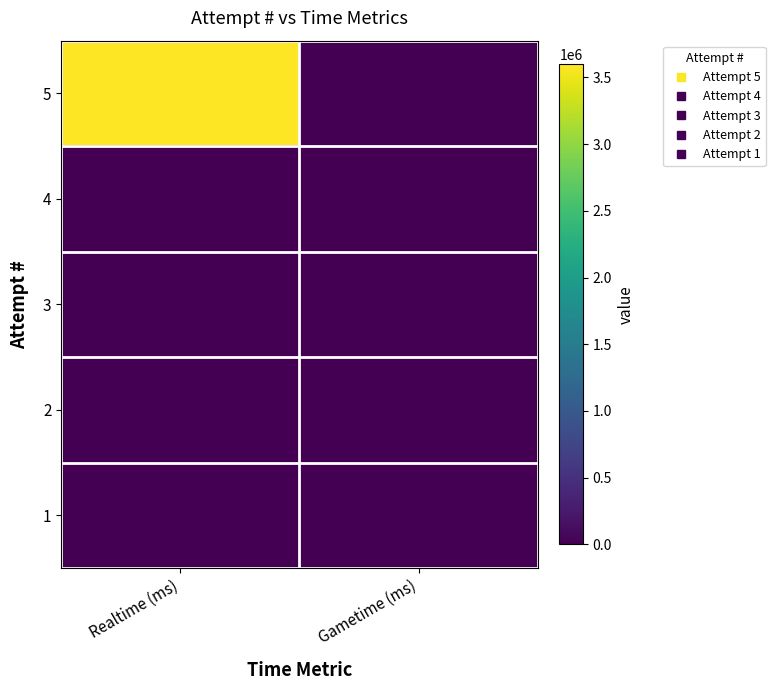

Reading left to right, transcribe all the data shown in this chart.

5: Realtime (ms)=3597511	Gametime (ms)=0
4: Realtime (ms)=0	Gametime (ms)=0
3: Realtime (ms)=0	Gametime (ms)=0
2: Realtime (ms)=0	Gametime (ms)=0
1: Realtime (ms)=0	Gametime (ms)=0